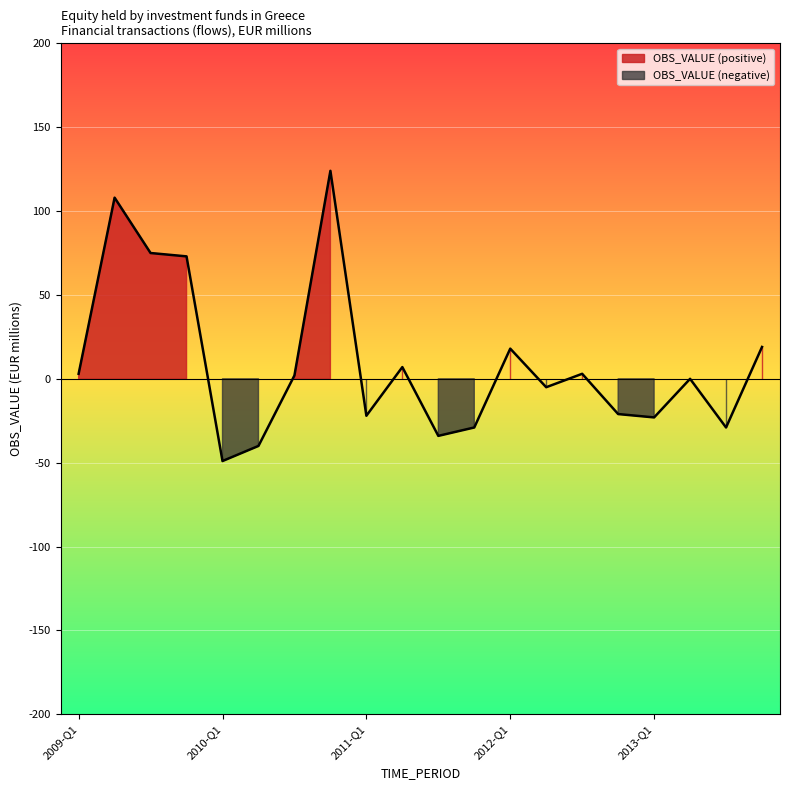

Rank the categories by value from lowest to highest.

2010-Q1, 2010-Q2, 2011-Q3, 2011-Q4, 2013-Q3, 2013-Q1, 2011-Q1, 2012-Q4, 2012-Q2, 2013-Q2, 2010-Q3, 2009-Q1, 2012-Q3, 2011-Q2, 2012-Q1, 2013-Q4, 2009-Q4, 2009-Q3, 2009-Q2, 2010-Q4